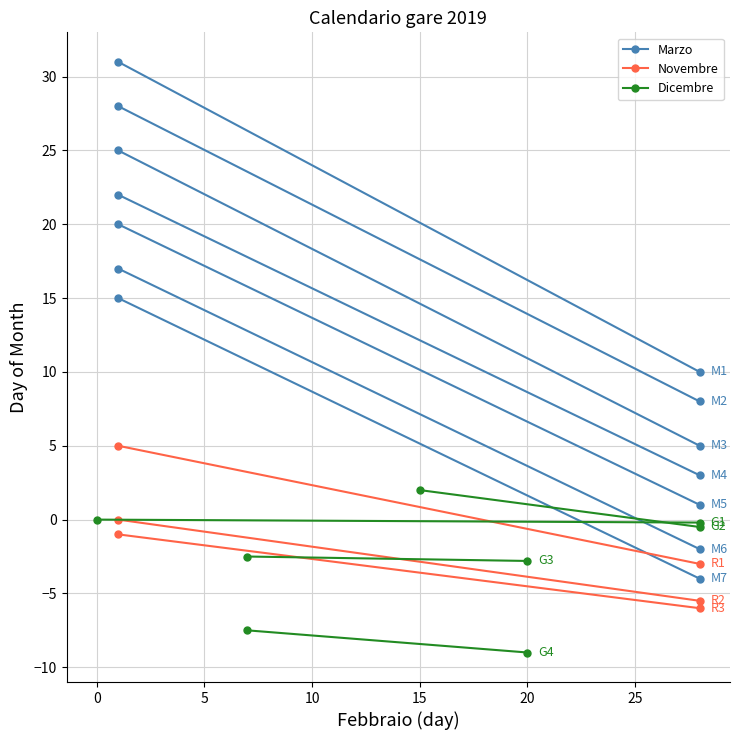

Is the value of Marzo at −5 greater than the value of Novembre at −5?

Yes